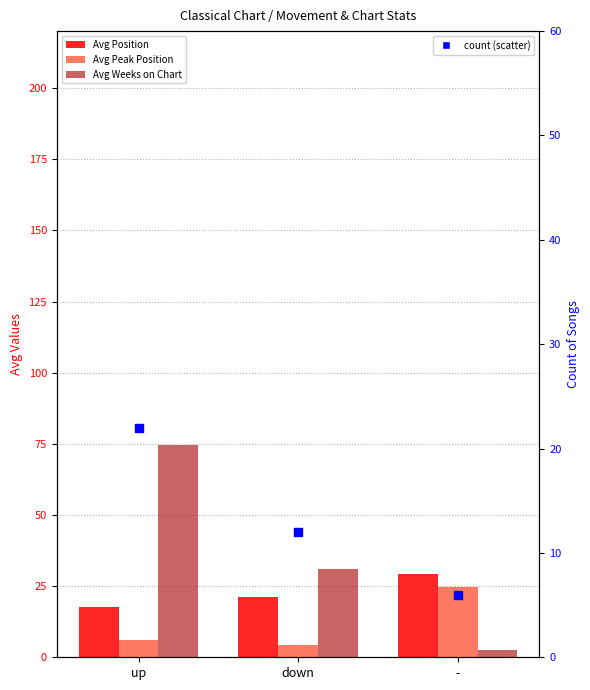

Which series reaches the maximum Y coordinate?

Avg Weeks on Chart